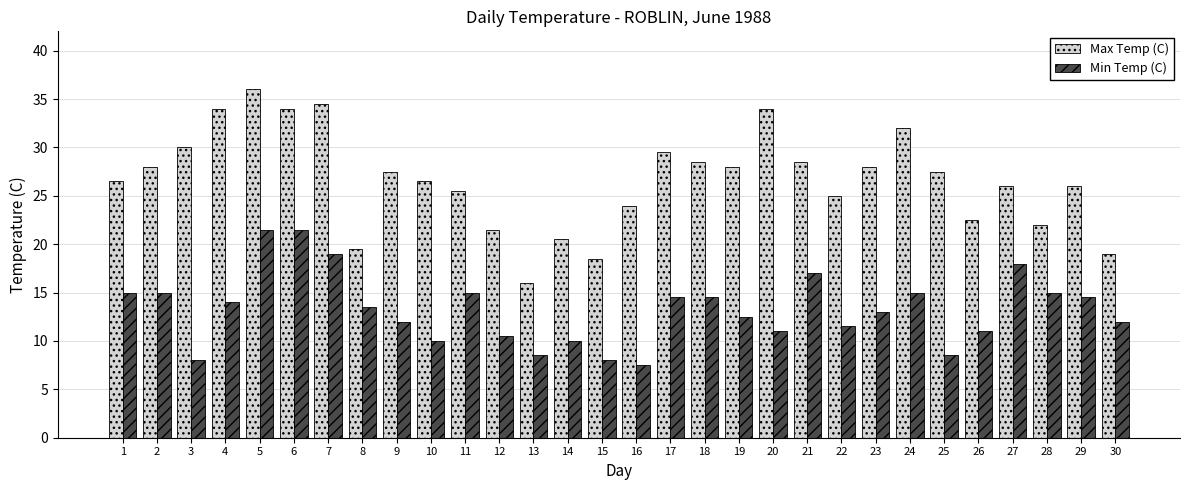

Which series has the largest range (max minus min)?

Max Temp (C)